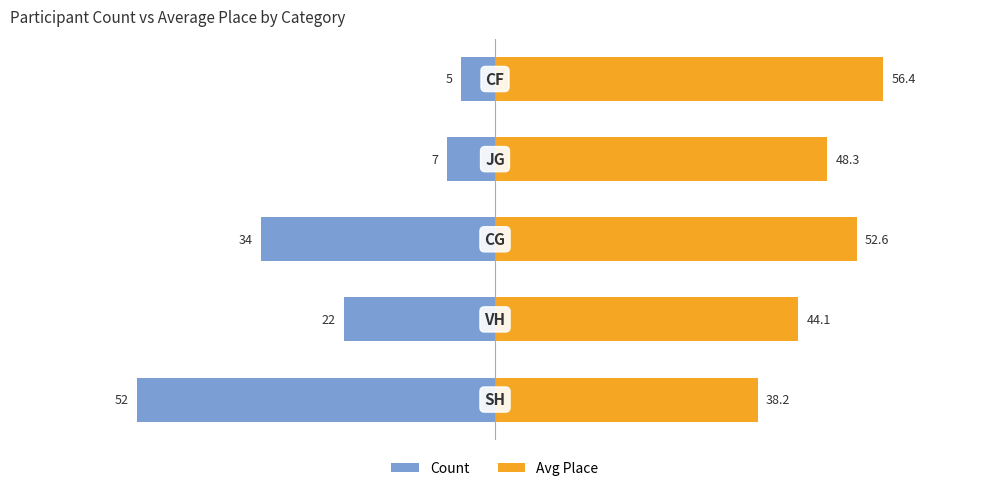

Reading right to left, transcribe all the data shown in this chart.

Count: -5.0	-7.0	-34.0	-22.0	-52.0
Avg Place: 56.4	48.3	52.6	44.1	38.2